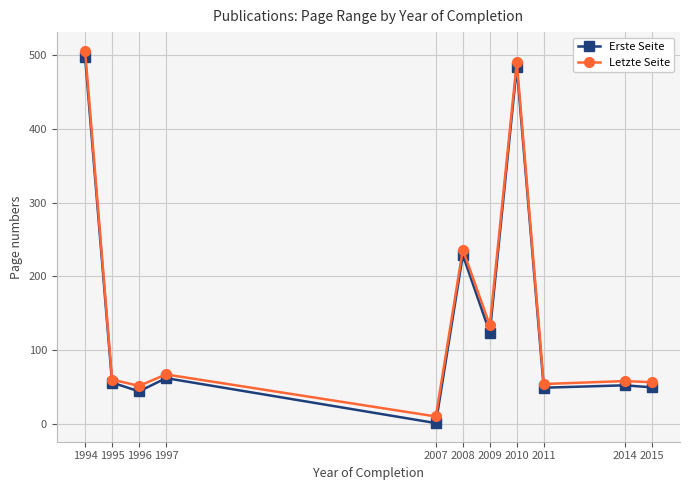

At which category does Letzte Seite reach its first local peak?

1997